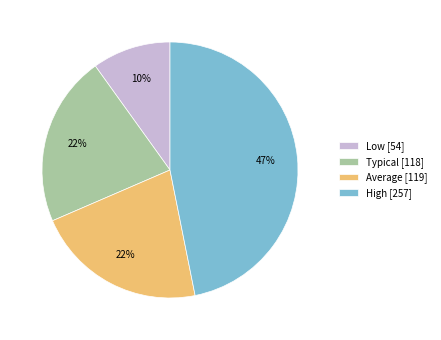

How many segments does this pie chart have?

4